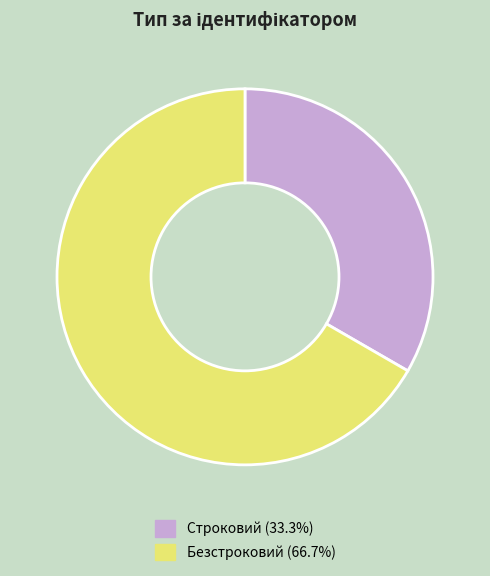

Combined, do Безстроковий (66.7%) and Строковий (33.3%) account for over 50%?

Yes